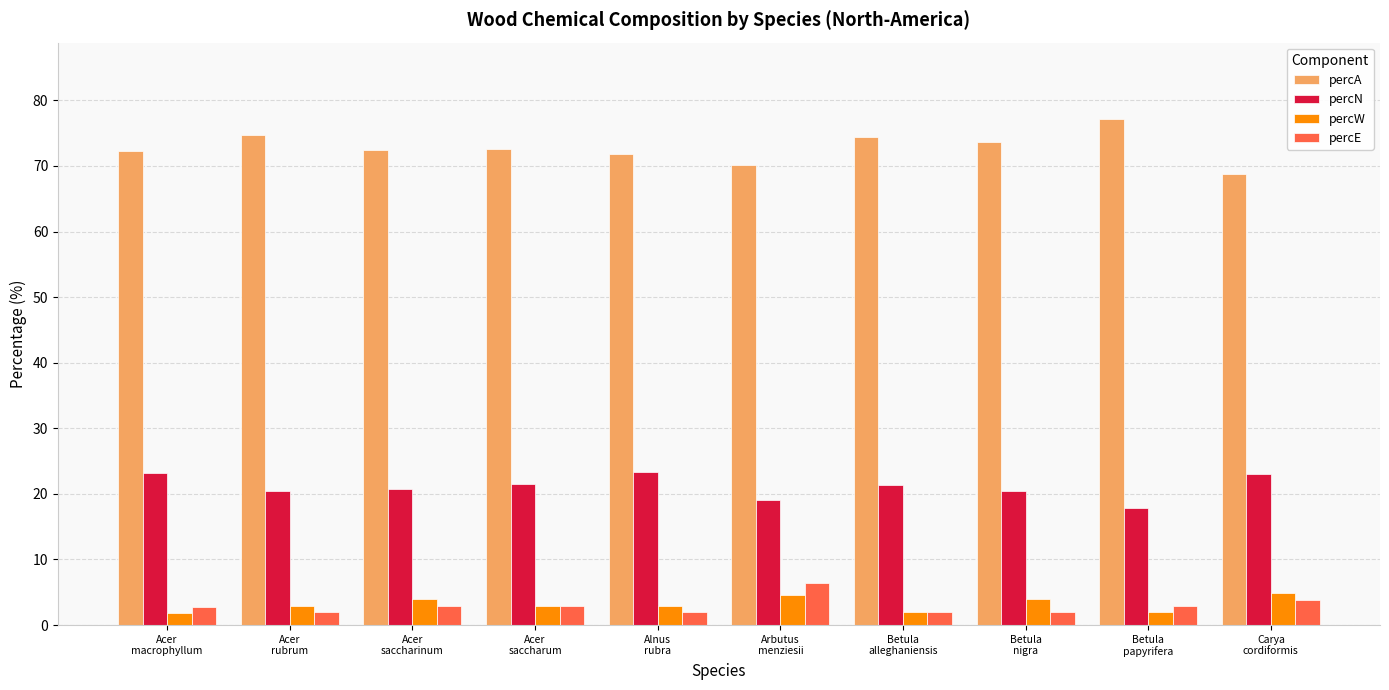

What is the difference between the highest and lowest values at Alnus
rubra?

69.9